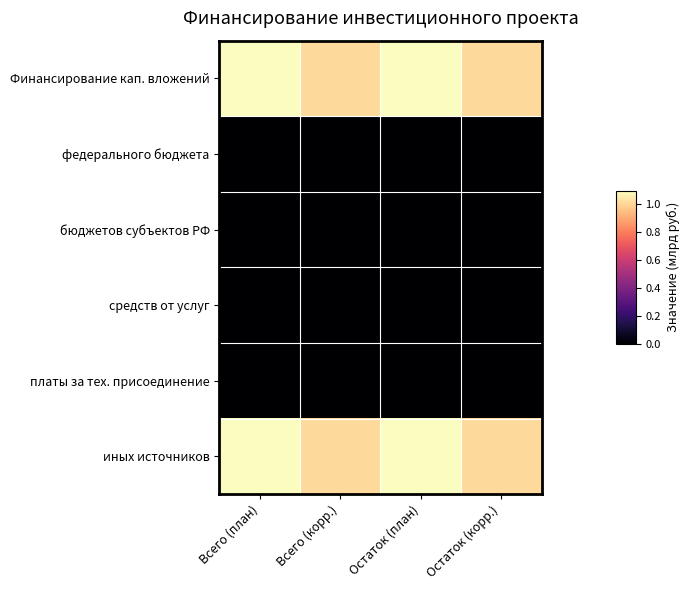

Reading left to right, what are all the values shown in this chart?

Финансирование кап. вложений: Всего (план)=1.1	Всего (корр.)=1.0	Остаток (план)=1.1	Остаток (корр.)=1.0
федерального бюджета: Всего (план)=0.0	Всего (корр.)=0.0	Остаток (план)=0.0	Остаток (корр.)=0.0
бюджетов субъектов РФ: Всего (план)=0.0	Всего (корр.)=0.0	Остаток (план)=0.0	Остаток (корр.)=0.0
средств от услуг: Всего (план)=0.0	Всего (корр.)=0.0	Остаток (план)=0.0	Остаток (корр.)=0.0
платы за тех. присоединение: Всего (план)=0.0	Всего (корр.)=0.0	Остаток (план)=0.0	Остаток (корр.)=0.0
иных источников: Всего (план)=1.1	Всего (корр.)=1.0	Остаток (план)=1.1	Остаток (корр.)=1.0